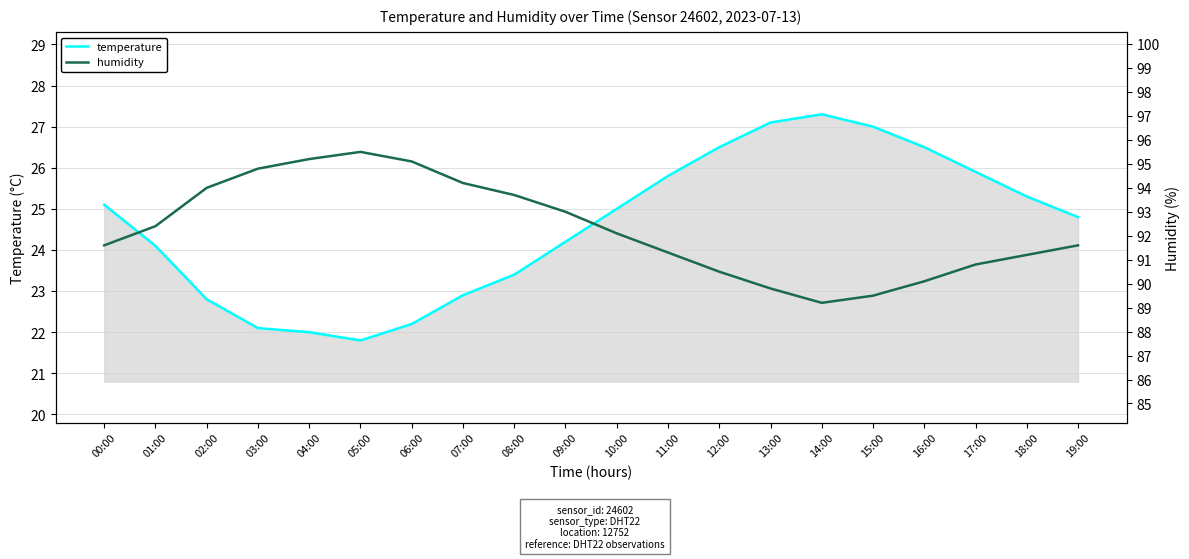

True or false: temperature has more than 2 interior local peaks.

False